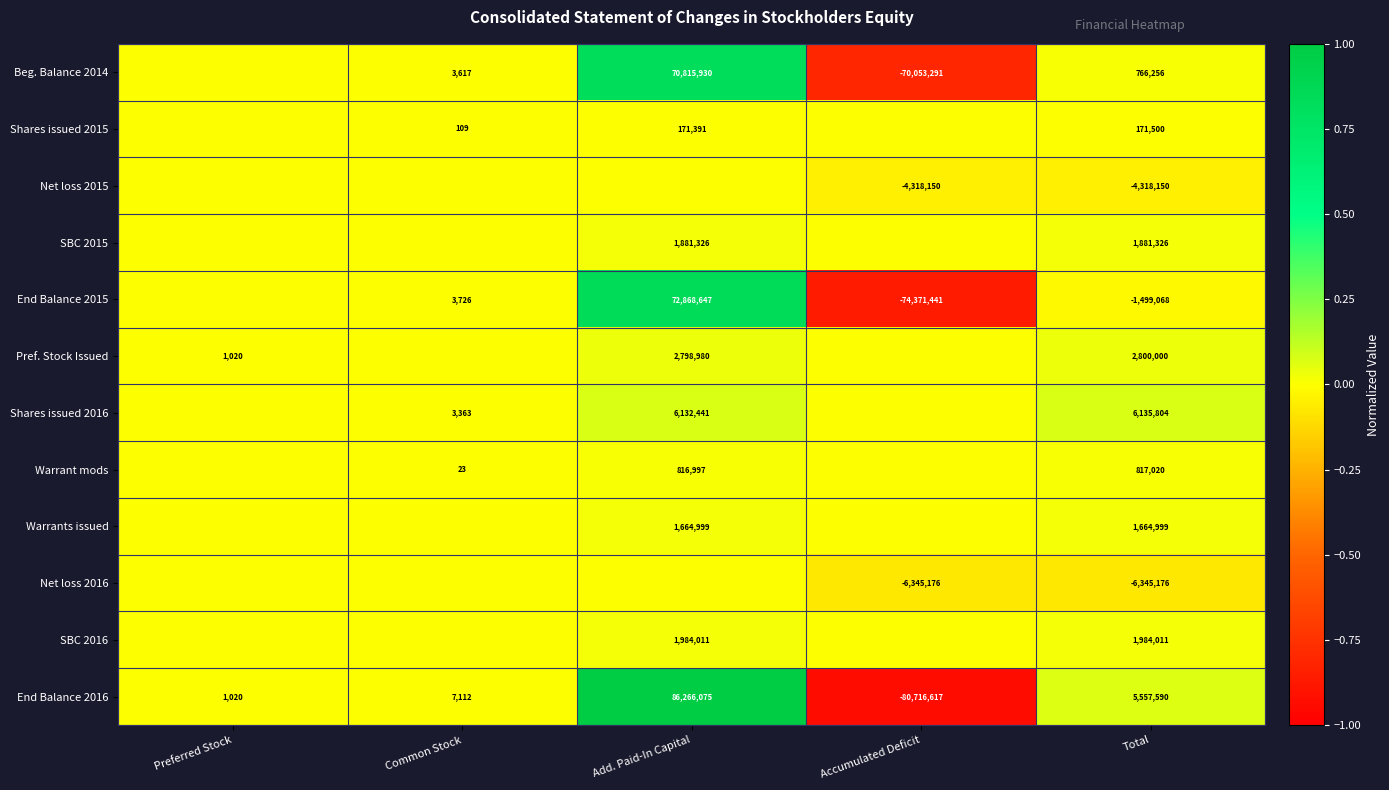

At Total, list the series in order from largest to smallest.

Shares issued 2016, End Balance 2016, Pref. Stock Issued, SBC 2016, SBC 2015, Warrants issued, Warrant mods, Beg. Balance 2014, Shares issued 2015, End Balance 2015, Net loss 2015, Net loss 2016